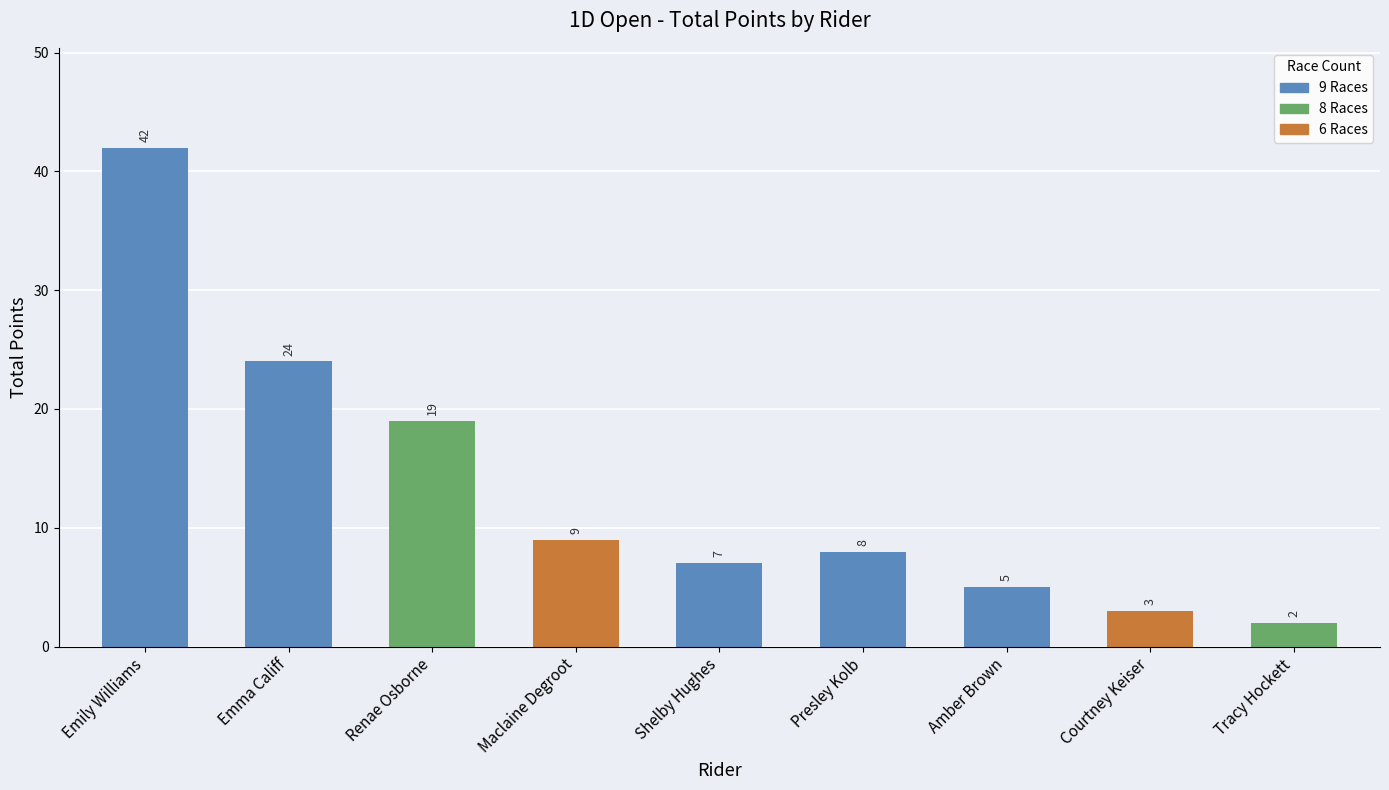

List the labels in order of value, smallest first.

Tracy Hockett, Courtney Keiser, Amber Brown, Shelby Hughes, Presley Kolb, Maclaine Degroot, Renae Osborne, Emma Califf, Emily Williams